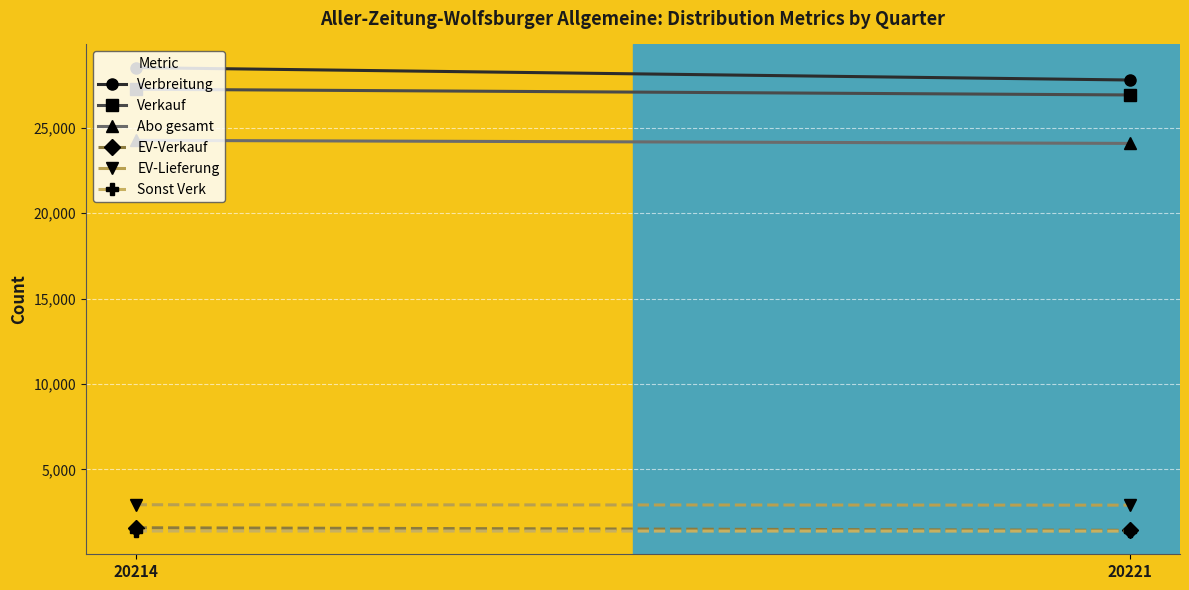

What is the difference between the EV-Lieferung values at 20214 and 20221?

24